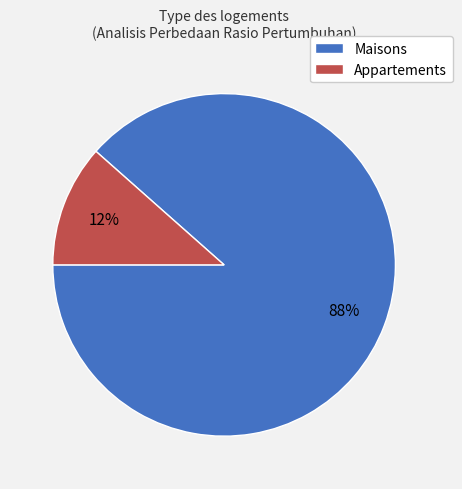

Is there a majority slice in this chart?

Yes